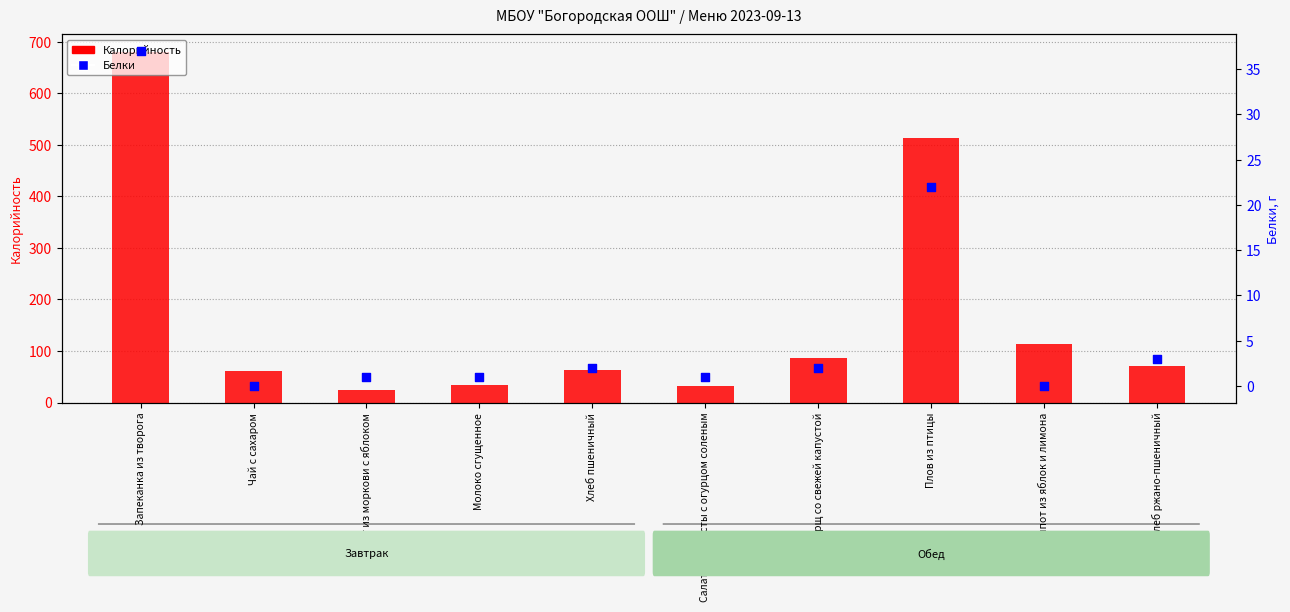

Which series has the largest total across all categories?

Калорийность